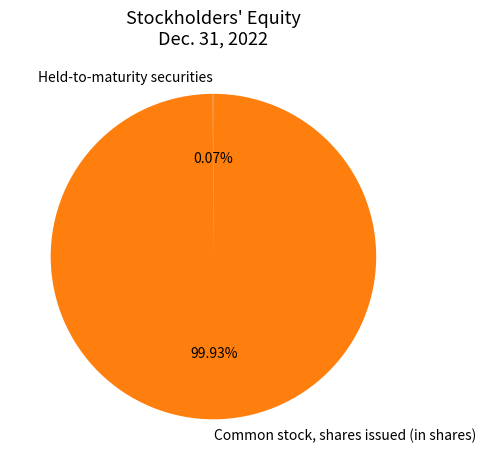

To the nearest percent, what is the average slice percentage?

50%